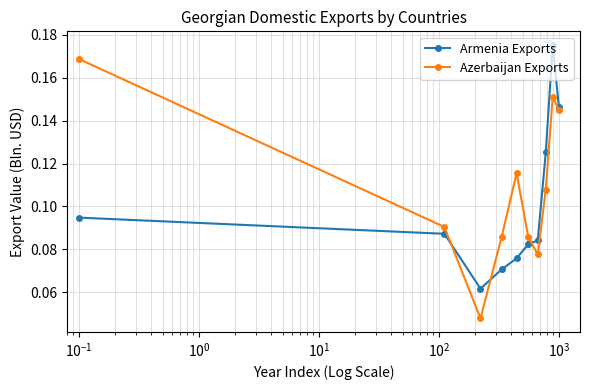

List the series in order of their peak value, highest first.

Armenia Exports, Azerbaijan Exports